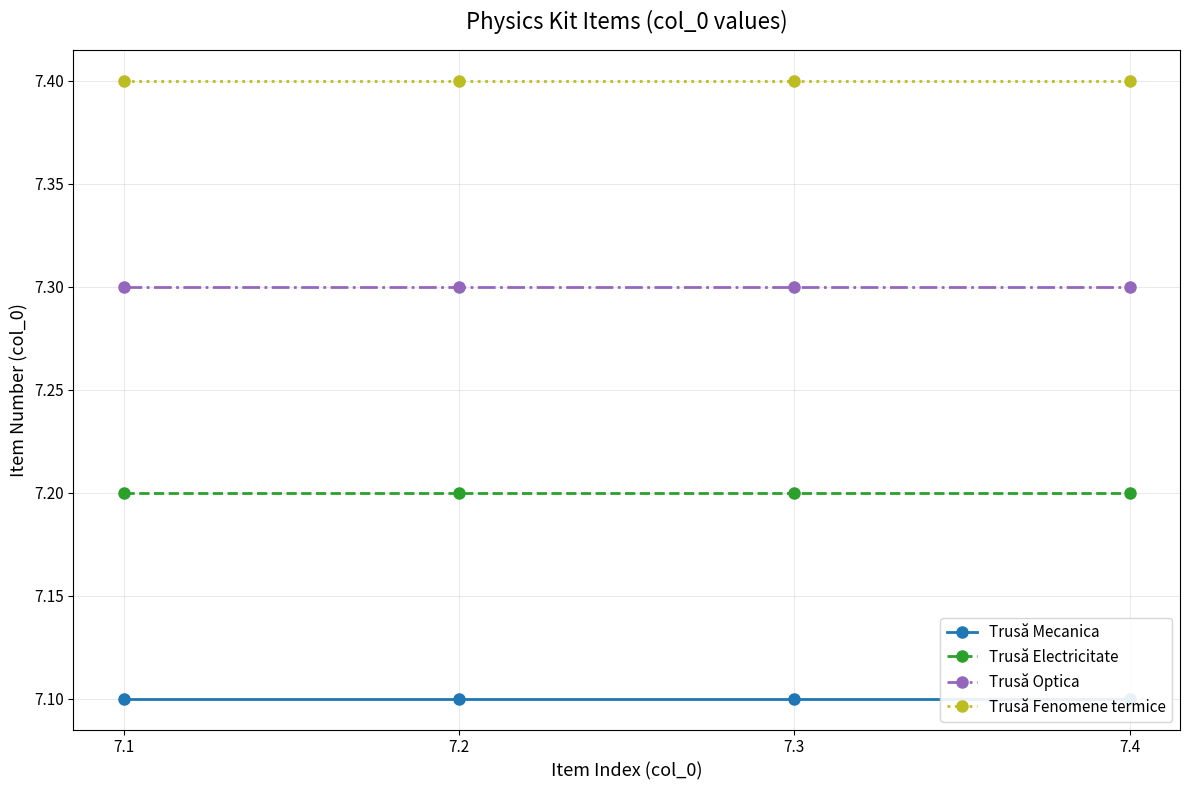

True or false: Trusă Electricitate and Trusă Mecanica intersect in this chart.

False